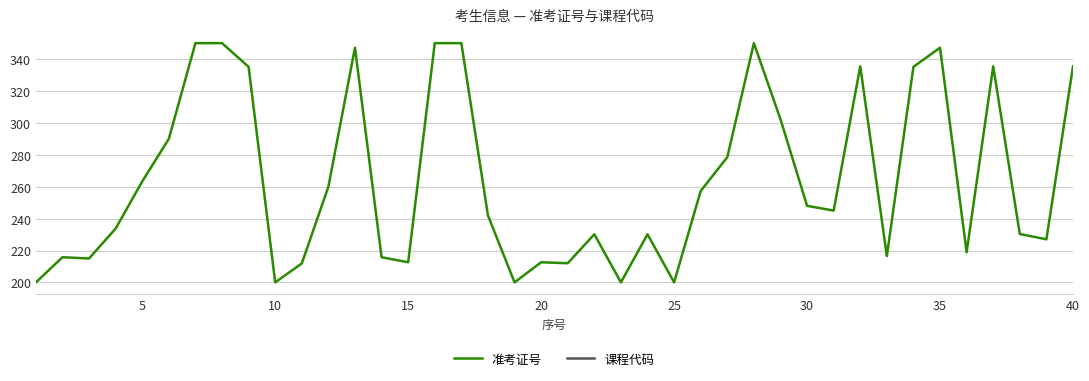

How many values in the 准考证号 series are below 245?

20